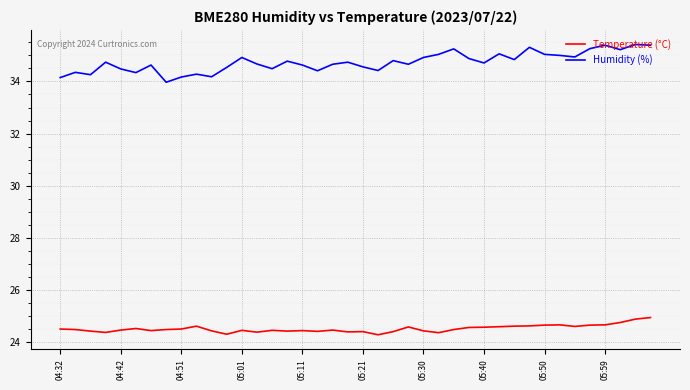

Which series has the largest total across all categories?

Humidity (%)